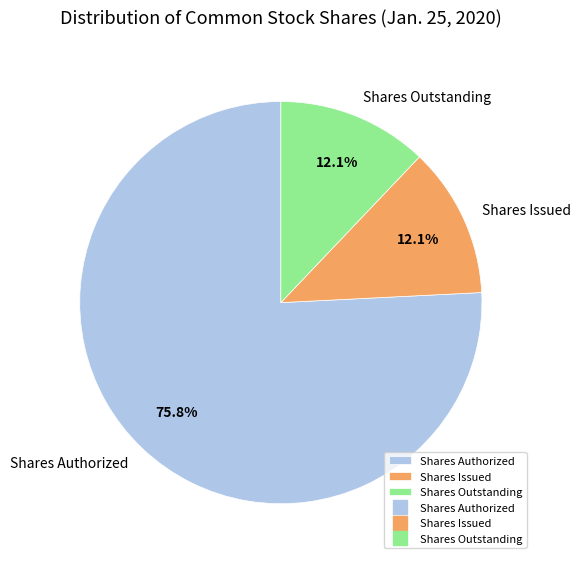

What percentage do Shares Outstanding and Shares Authorized together represent?

87.9%